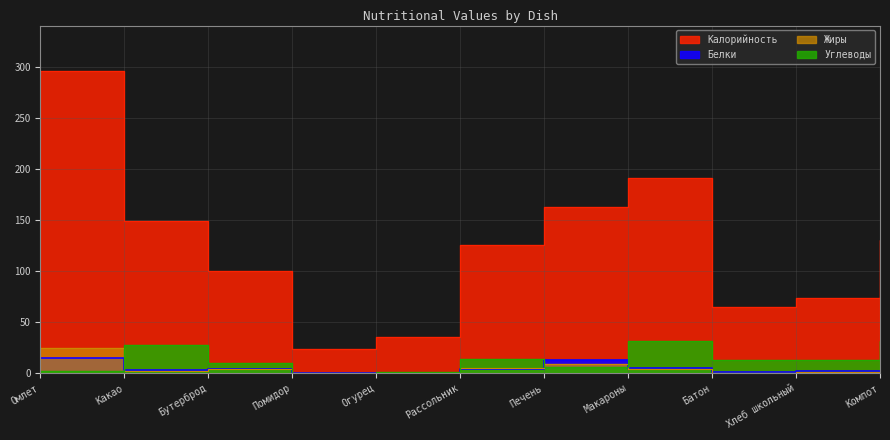

Which series has the largest range (max minus min)?

Калорийность